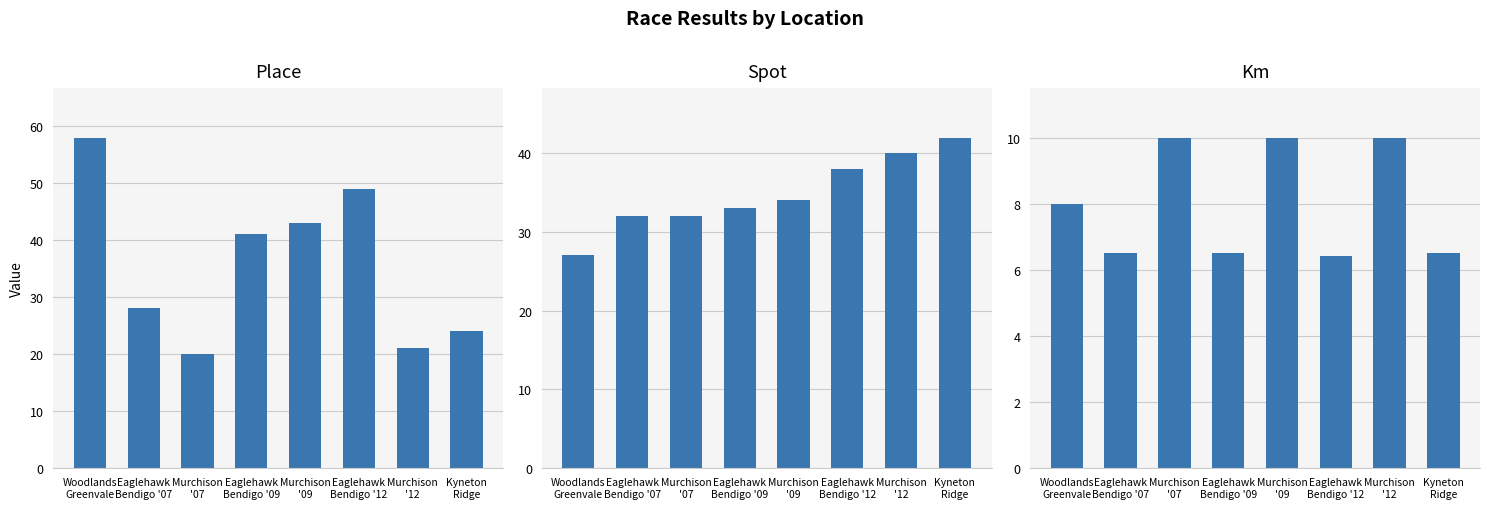

Count the number of data series in this chart.

3